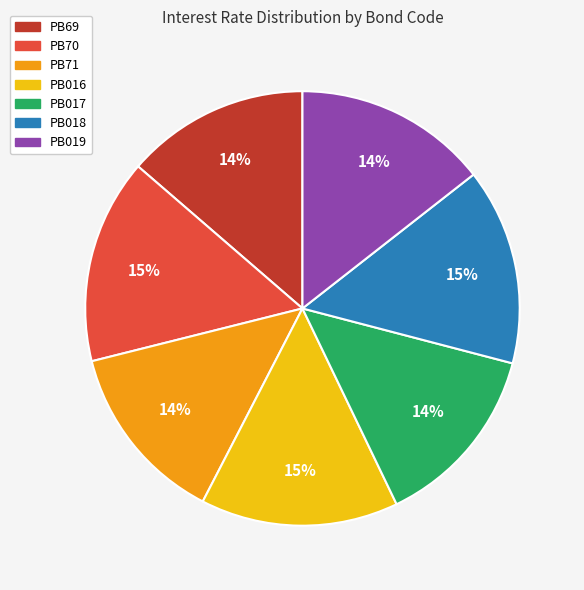

Does PB69 account for over 50% of the chart?

No